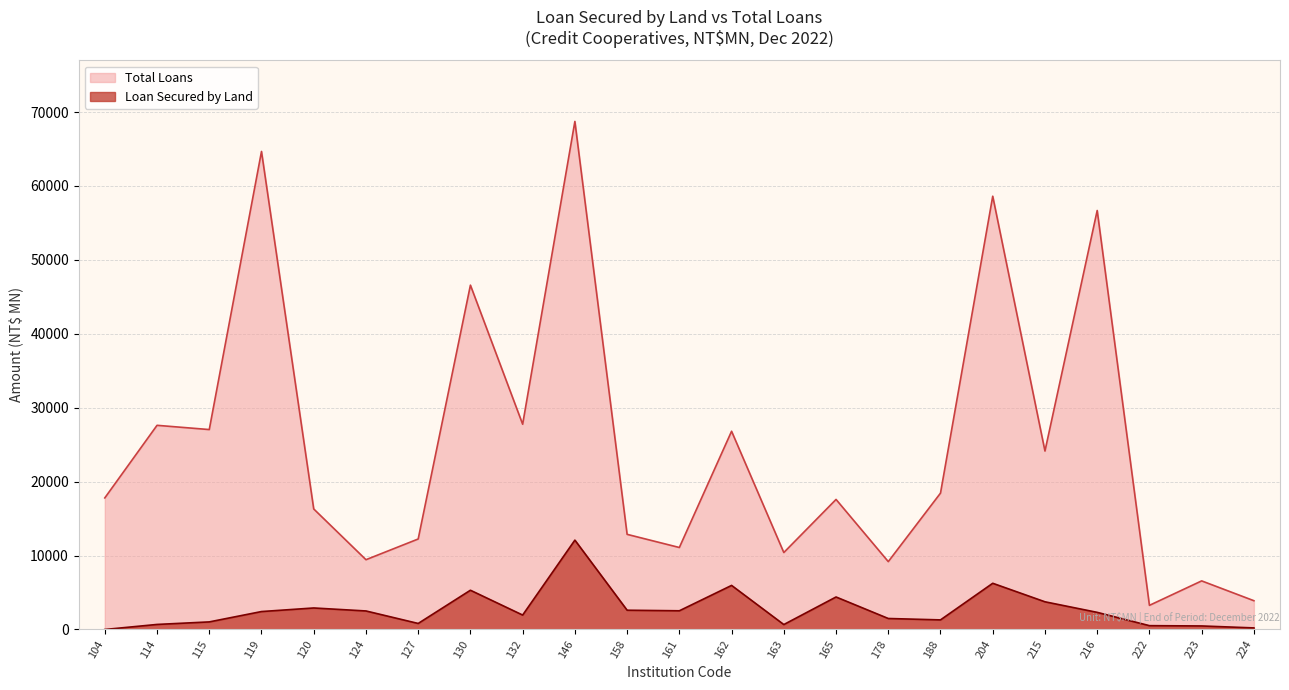

True or false: Total Loans has a value of 18449 at 188.

True